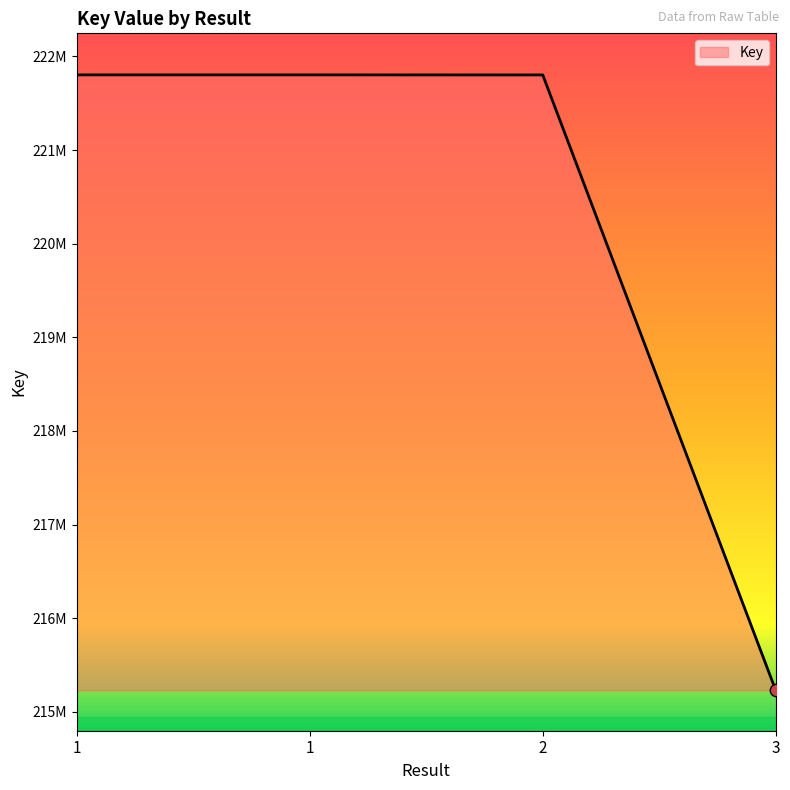

Which has a higher value, 1 or 1?

1